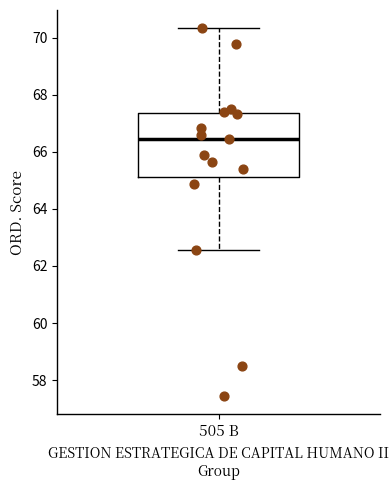

Transcribe this box plot: give where the median line is, the range the box spans, and where the two whiskers end, as read against the y-axis. The values are not printed on the chart, so give them approximately, as read against the axis.

median 66.4, box 65.2 to 67.4, whiskers 62.6 to 70.4